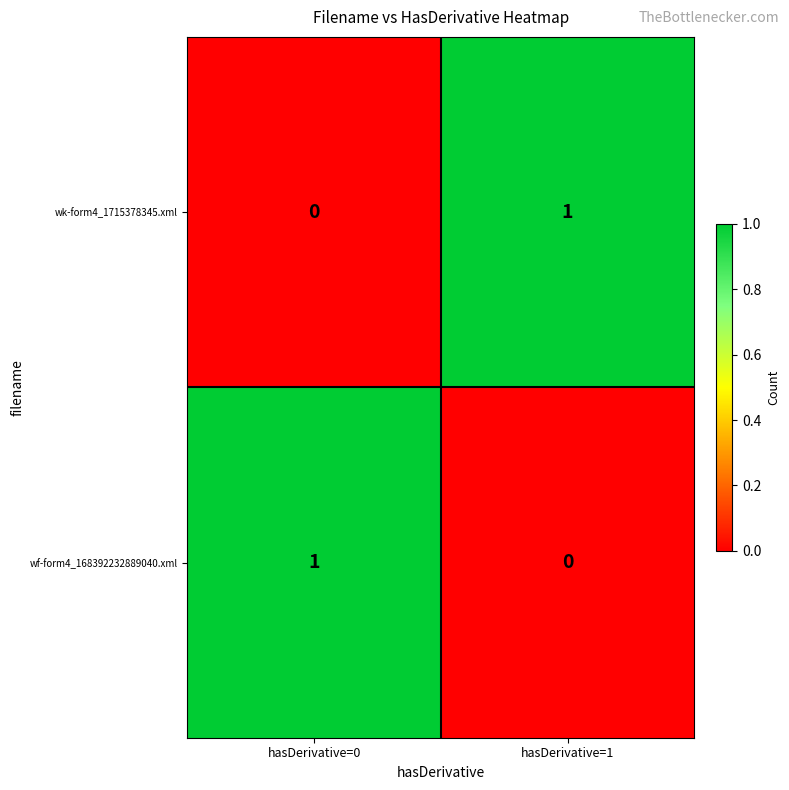

True or false: wf-form4_168392232889040.xml has a value of 0 at hasDerivative=1.

True